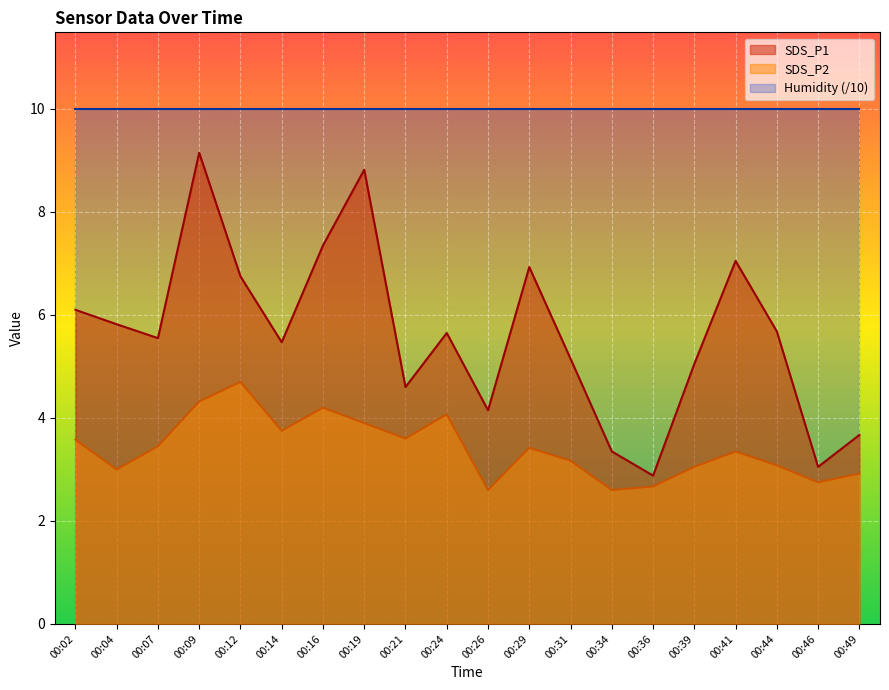

List the series in order of their overall mean, highest first.

Humidity (/10), SDS_P1, SDS_P2